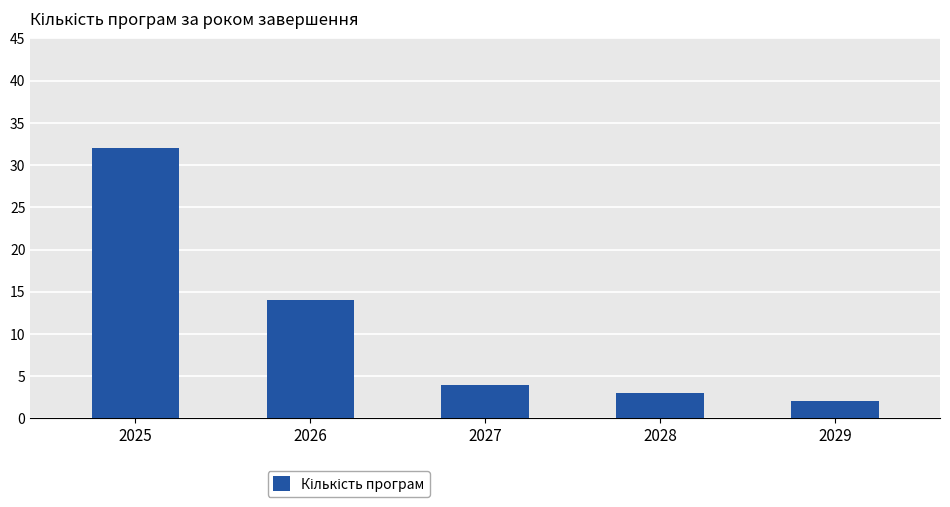

Reading left to right, what are all the values shown in this chart?

2025=32	2026=14	2027=4	2028=3	2029=2